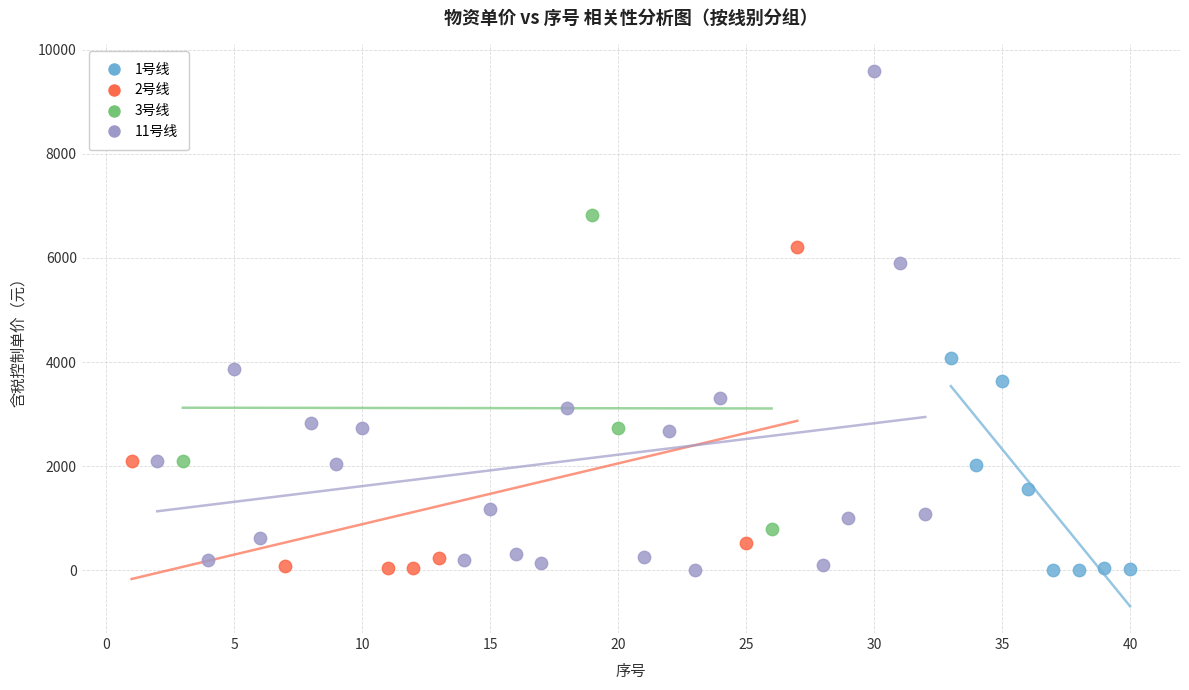

What are all the series names shown in the legend?

1号线, 2号线, 3号线, 11号线